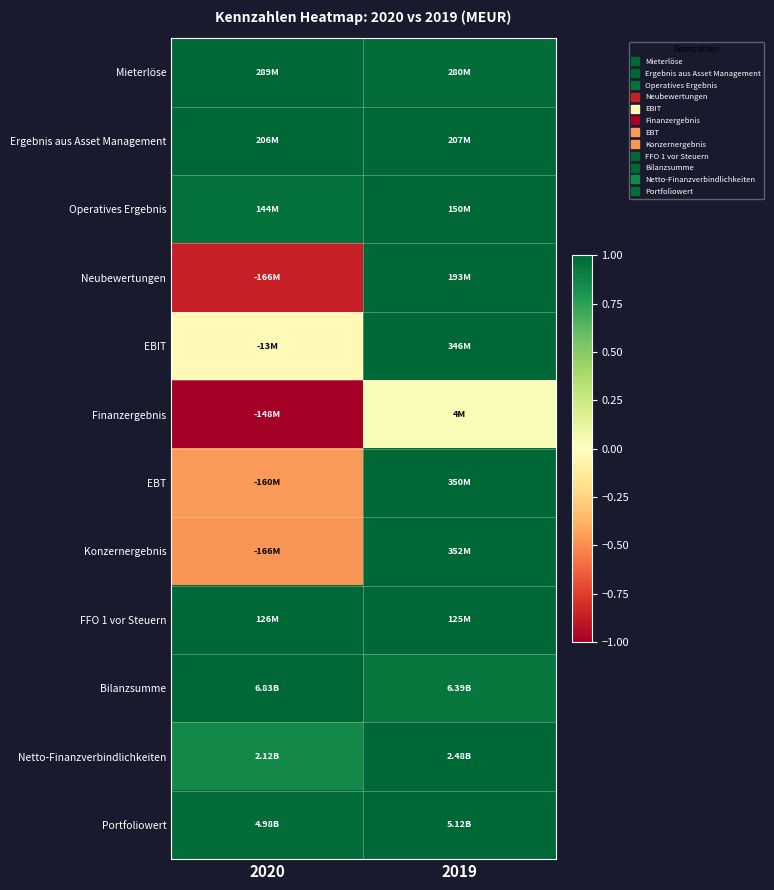

How many series are shown in this chart?

12